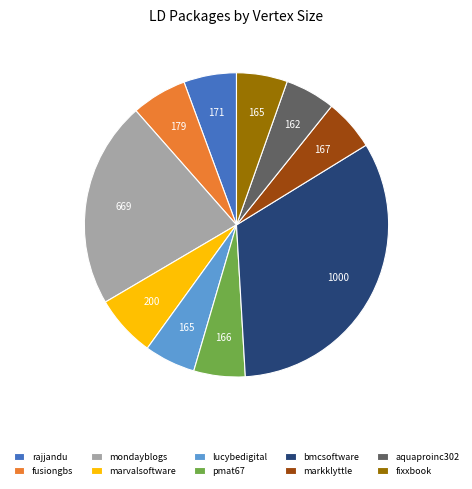

What is the largest slice in the pie chart?

bmcsoftware